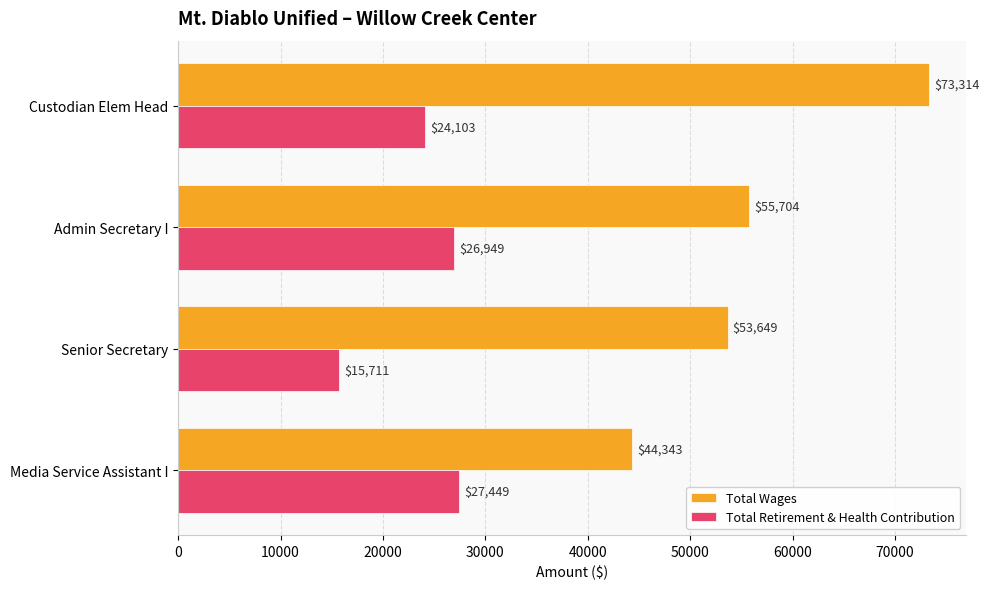

What is the difference between the second highest and minimum values in the Total Wages series?

11361